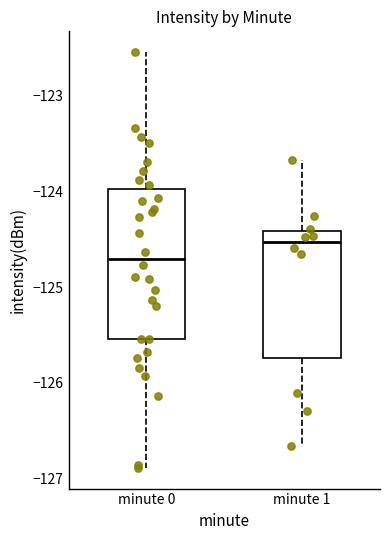

Comparing the boxes themselves (not the whiskers), which one is the tallest?

minute 0